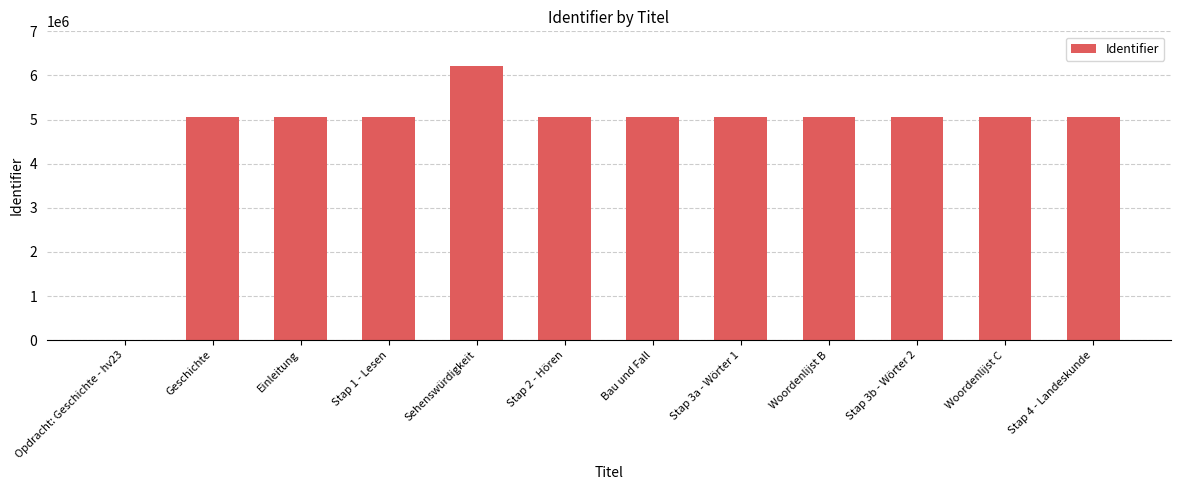

Which label corresponds to the largest value in the chart?

Sehenswürdigkeit